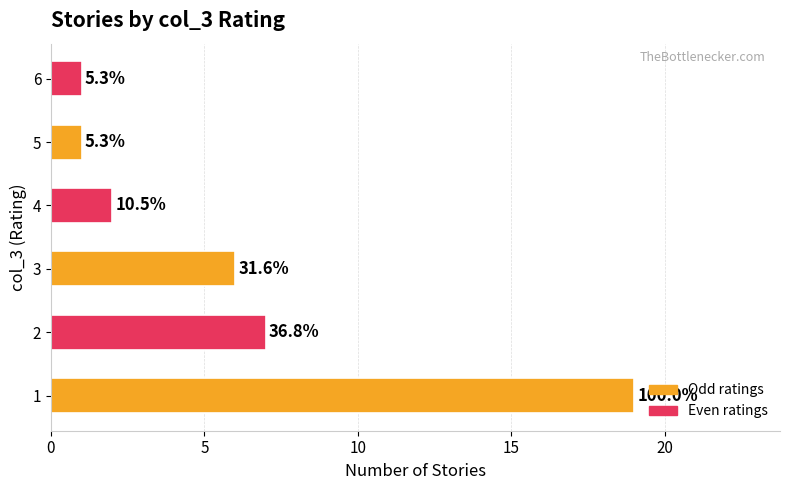

What is the smallest value displayed?

1